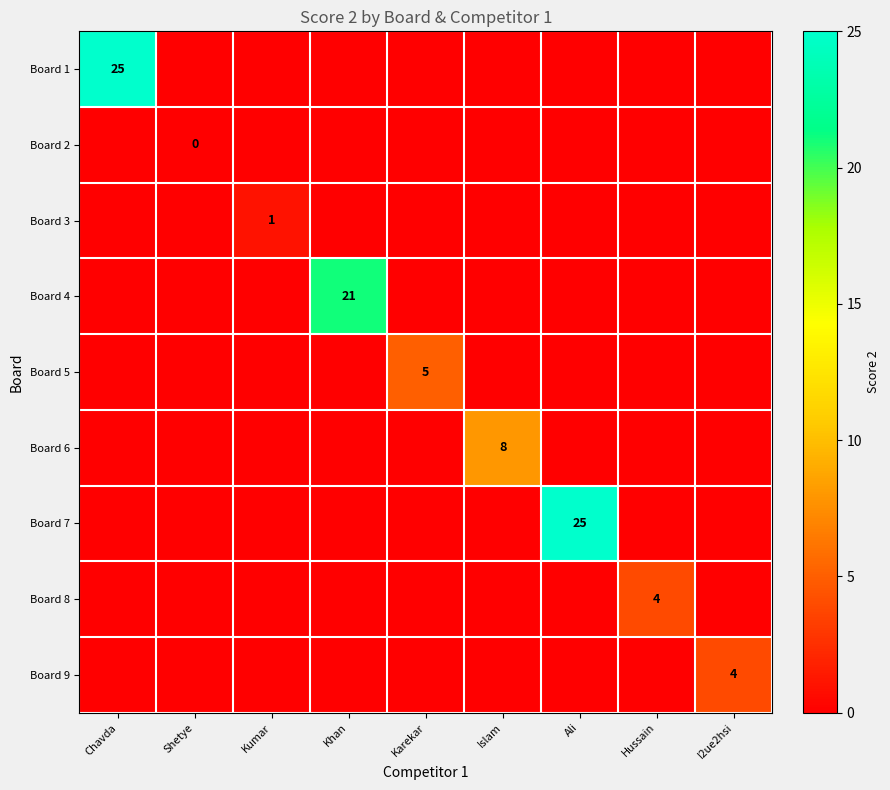

True or false: Board 9 has a value of 4 at I2ue2hsi.

True